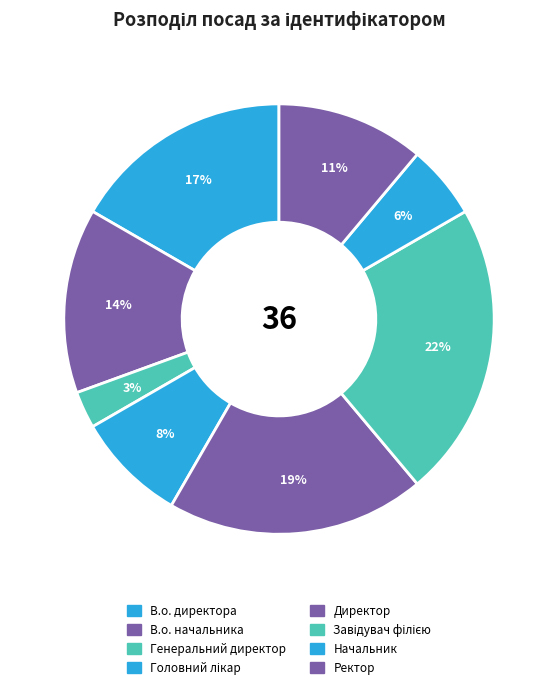

To the nearest percent, what percentage of the pie is Директор?

19%